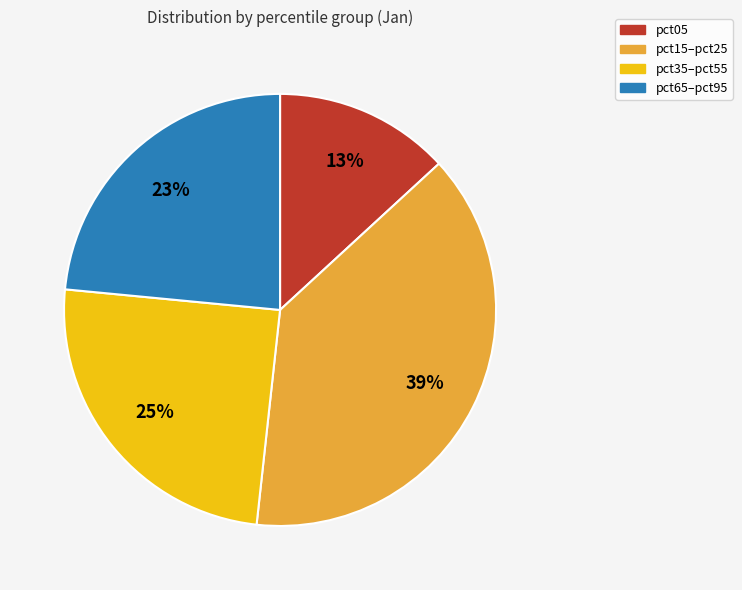

To the nearest percent, what is the average slice percentage?

25%